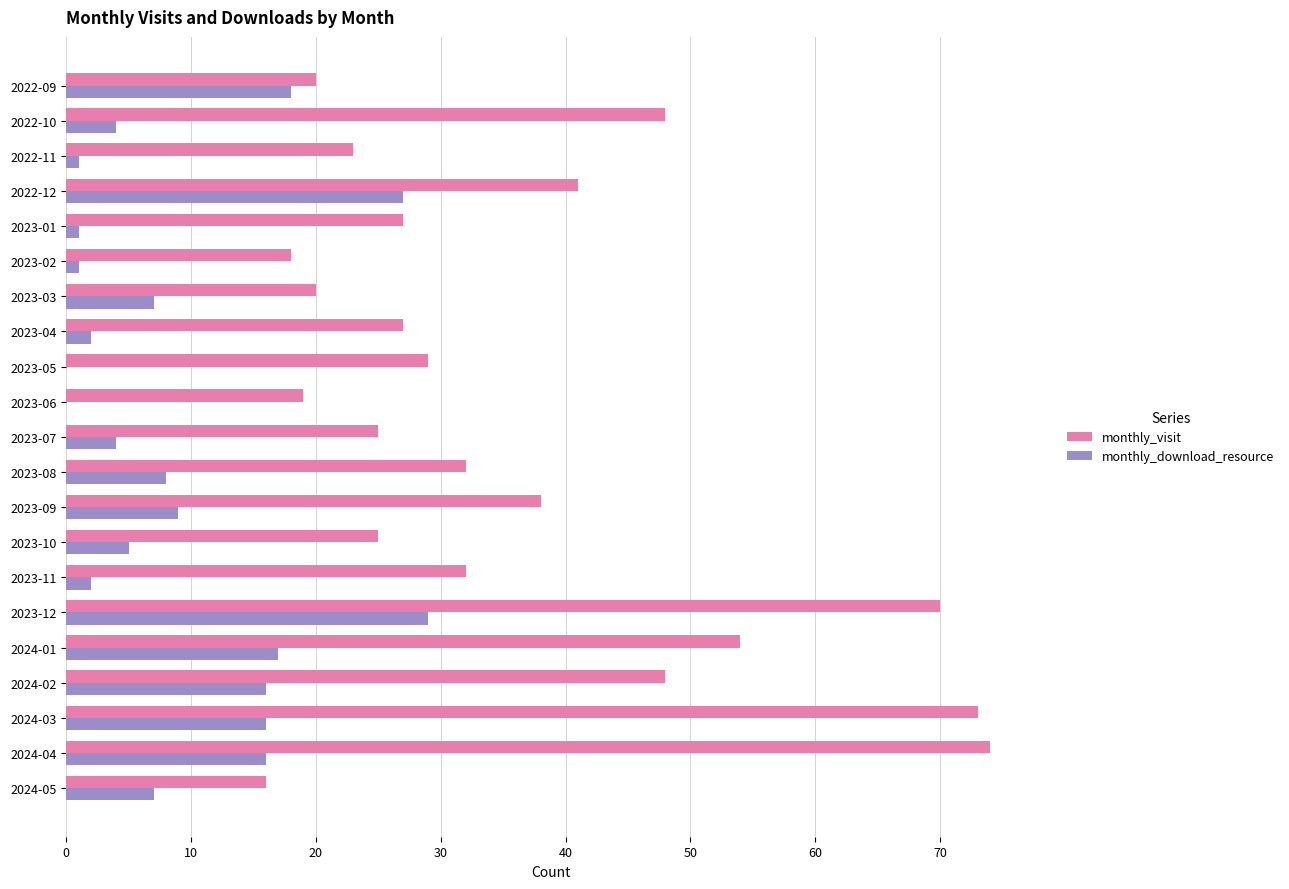

Which series has the largest total across all categories?

monthly_visit